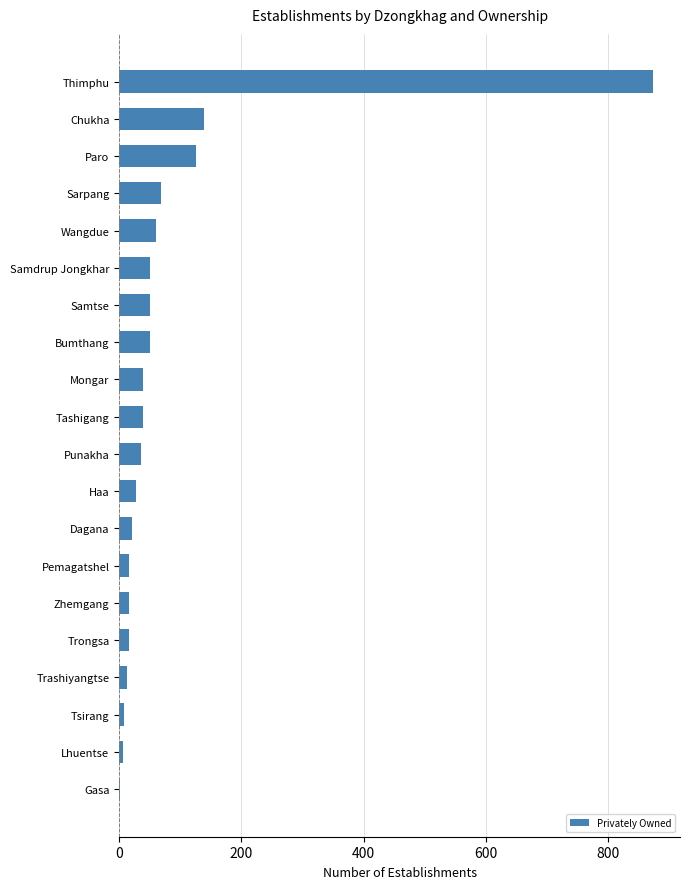

Which has a higher value, Thimphu or Lhuentse?

Thimphu